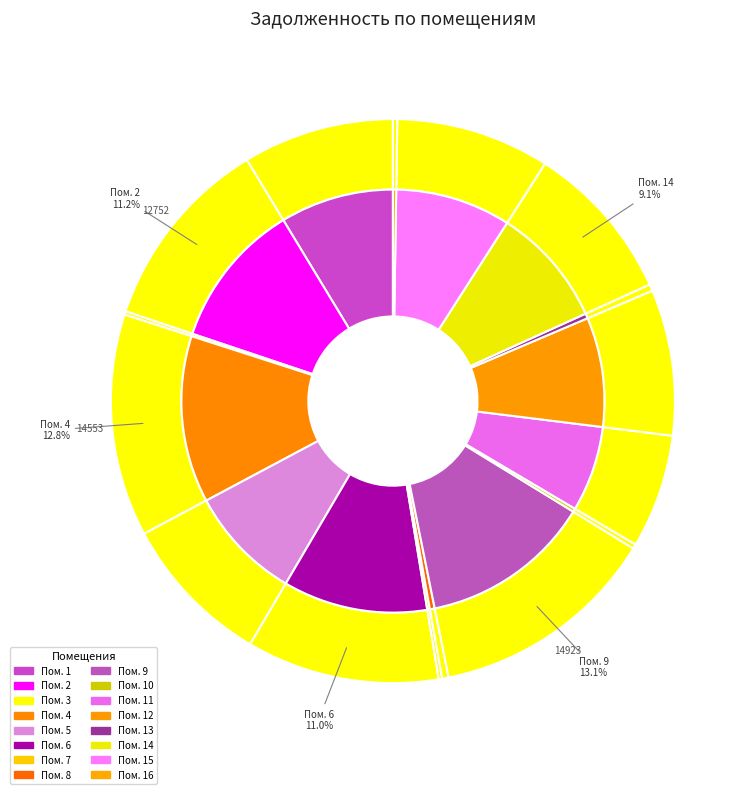

Which has a higher value, 15 or 1?

15